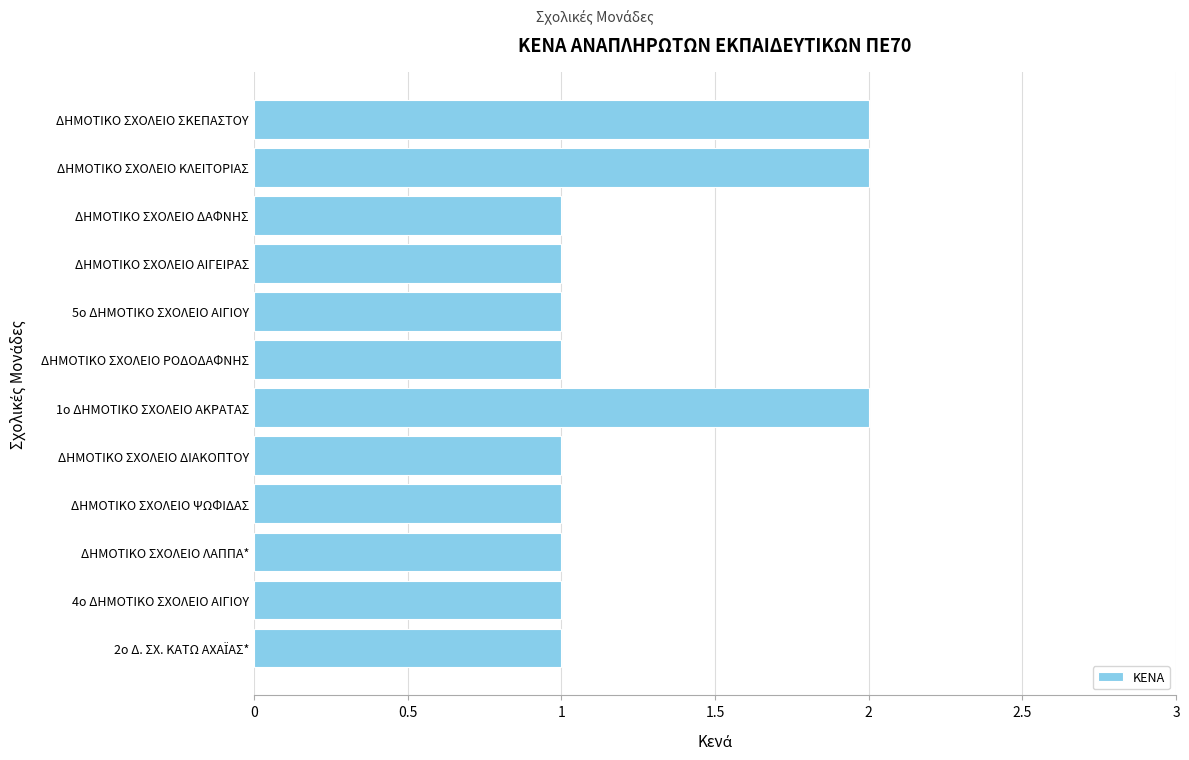

What is the sum of all values?

15